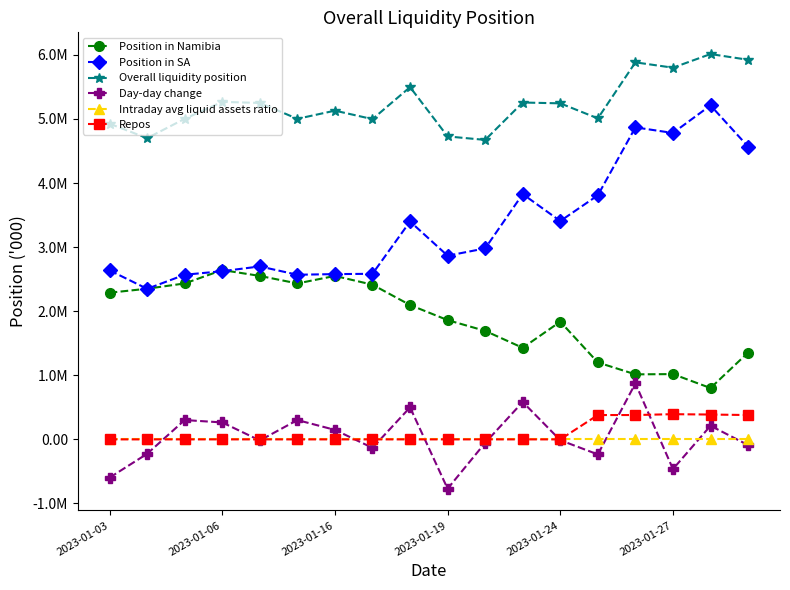

Which series has the widest spread of values?

Position in SA